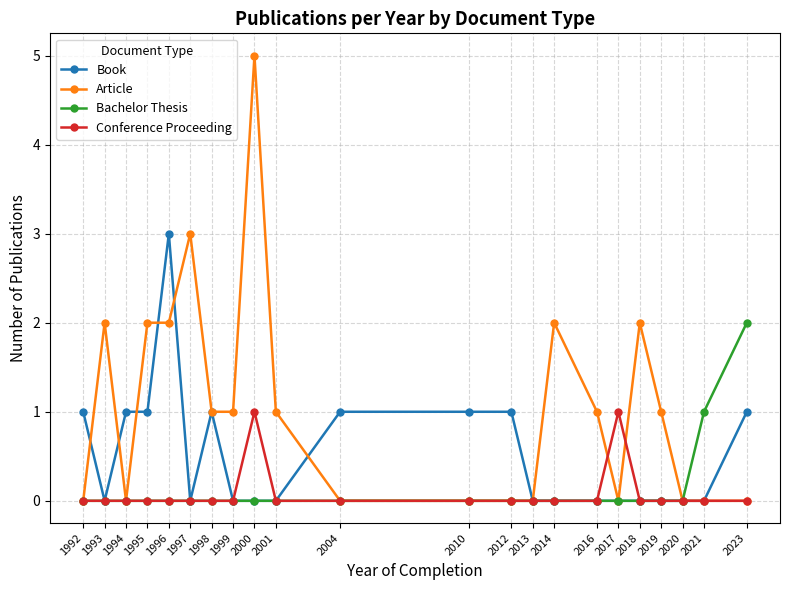

Which series changed the most between 2004 and 2013?

Book